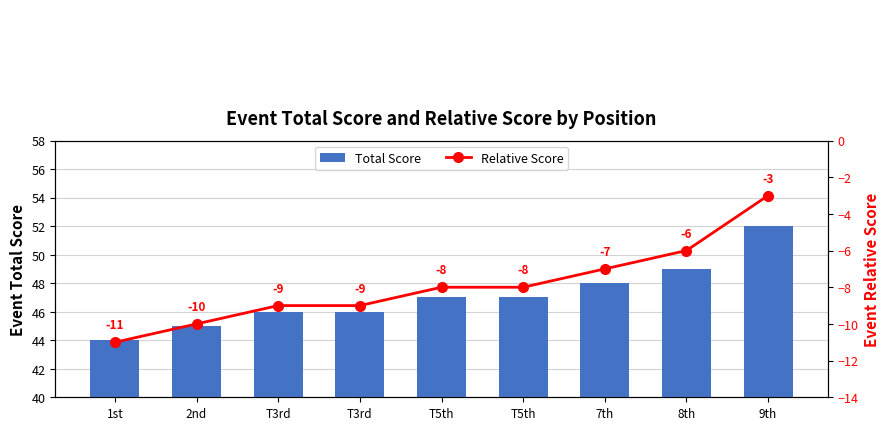

At which label does Relative Score first exceed -8?

7th